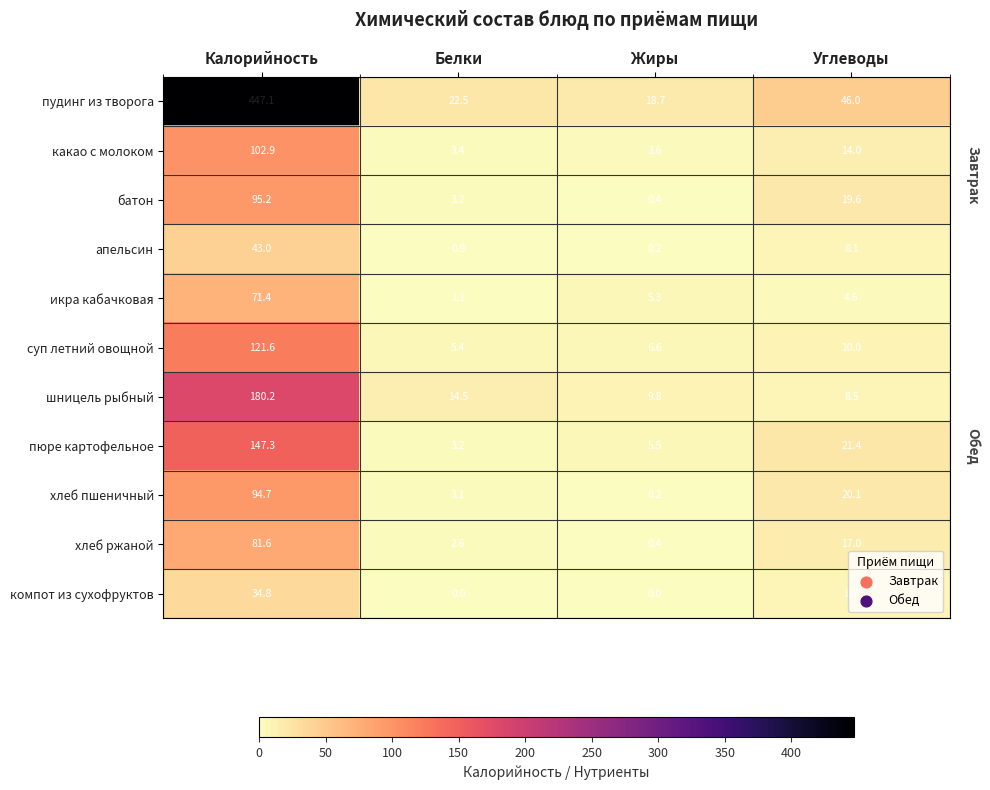

How many categories are shown in the chart?

4